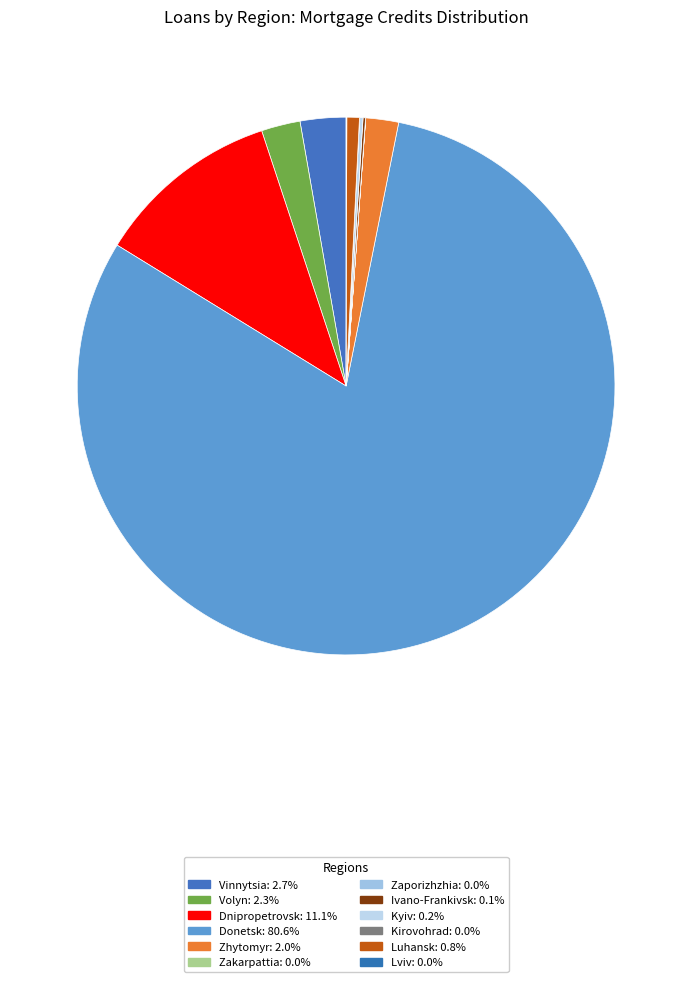

To the nearest percent, what is the average slice percentage?

8%